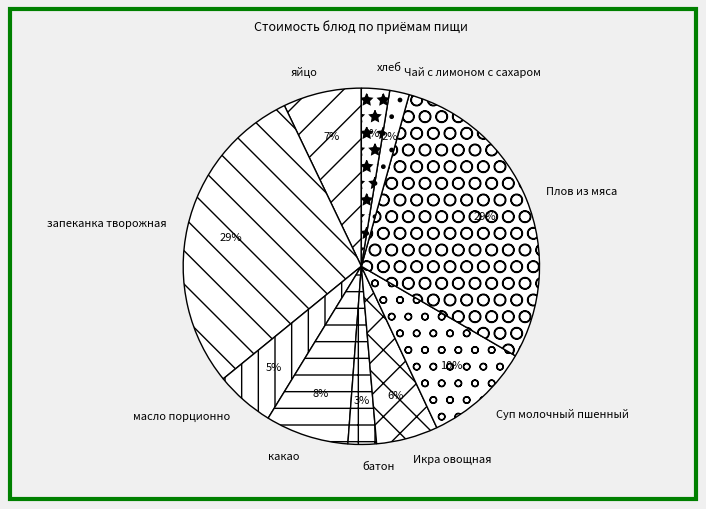

To the nearest percent, what portion does яйцо represent?

7%